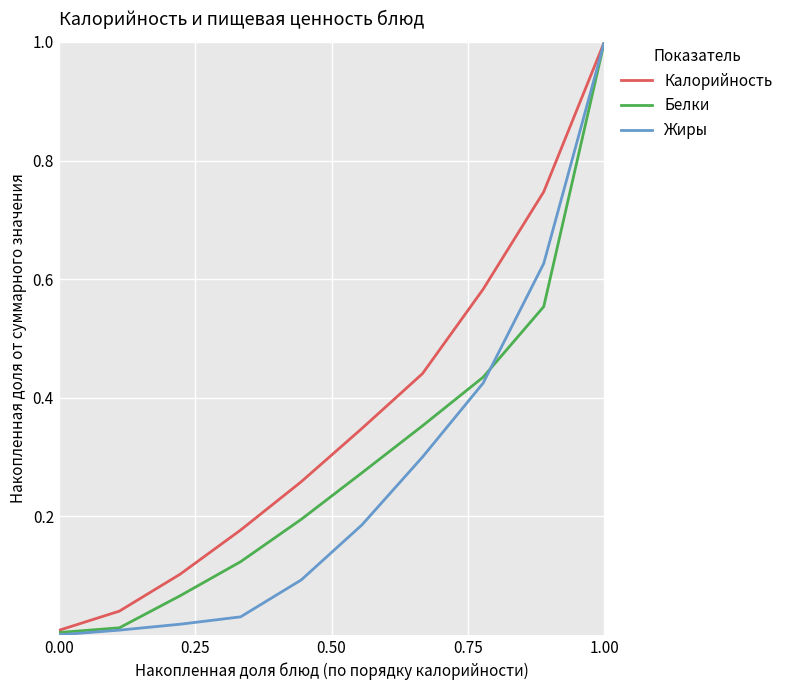

Does the chart have visible grid lines?

Yes